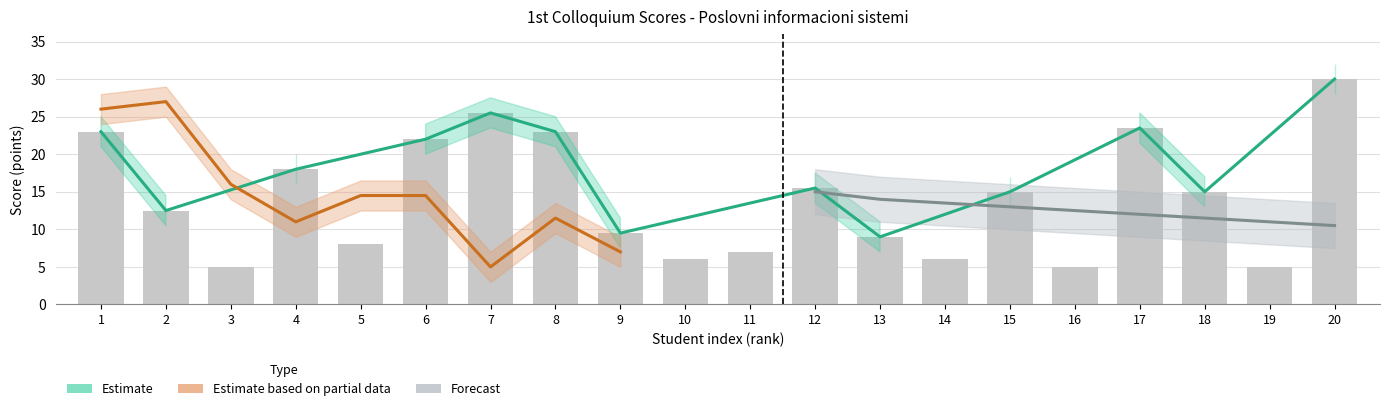

What is the minimum value shown in the chart?

5.0